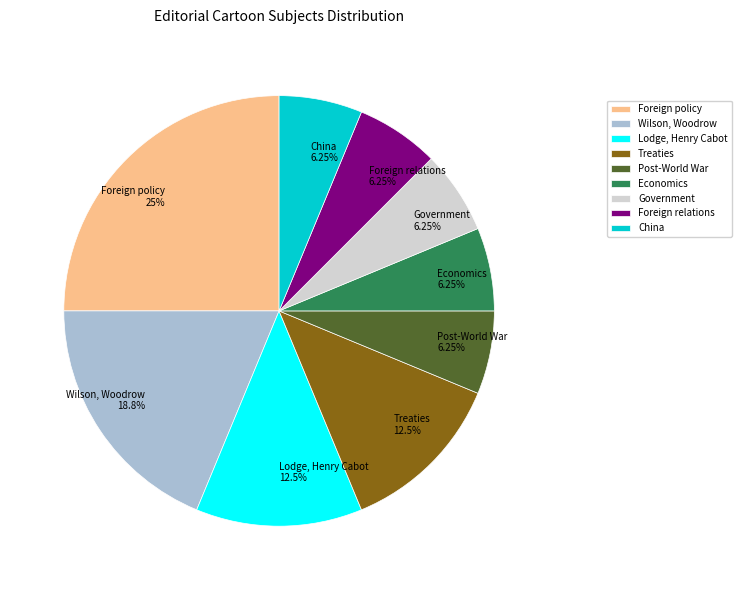

Combined, what portion of the pie is Economics and Foreign policy?

31.2%